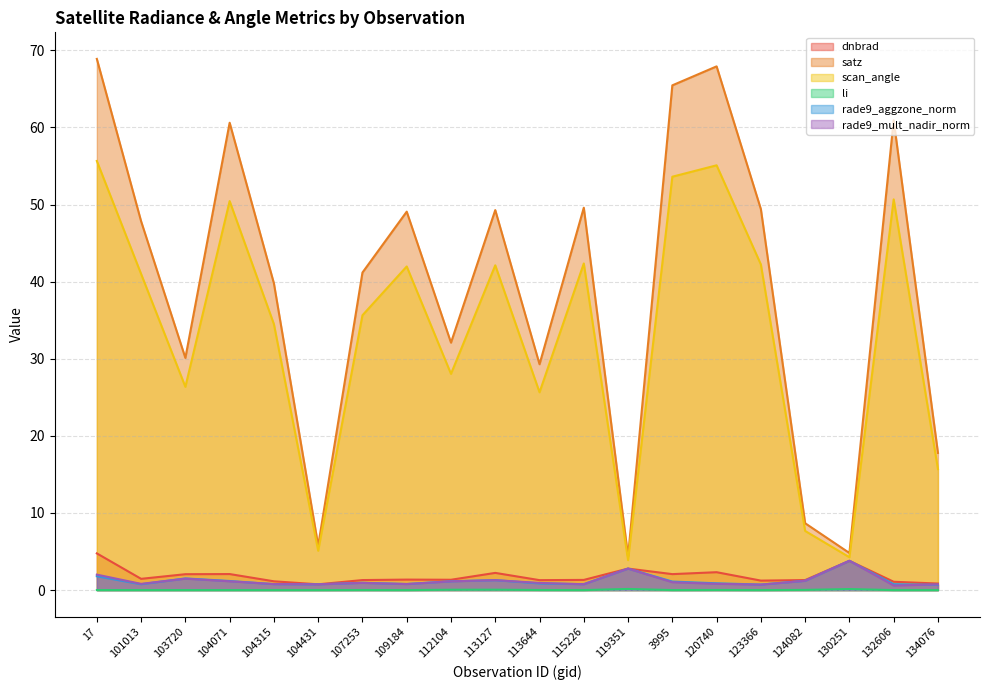

Where is the first local minimum for satz?

103720